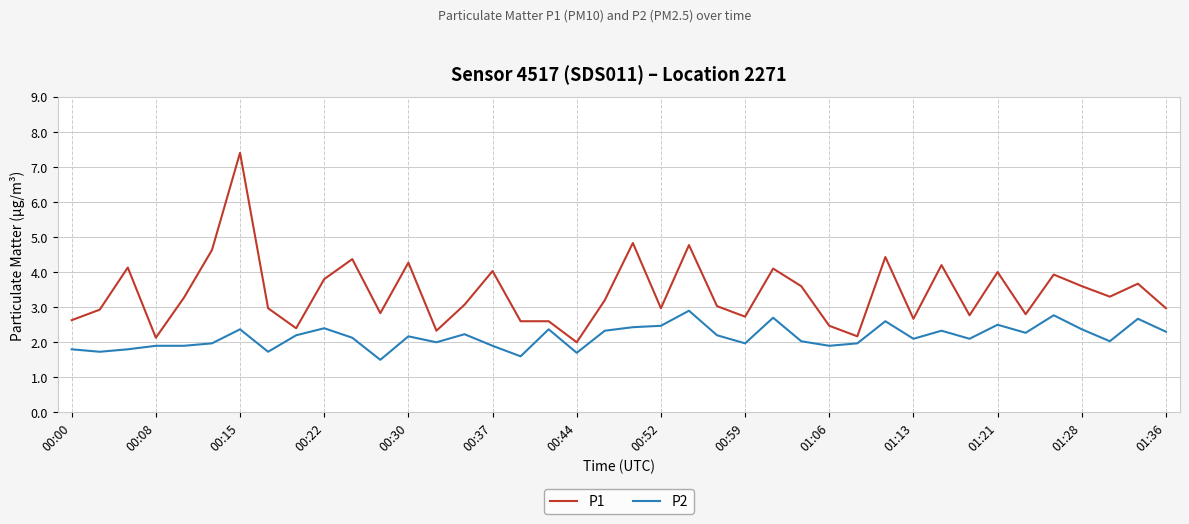

Does the chart have visible grid lines?

Yes